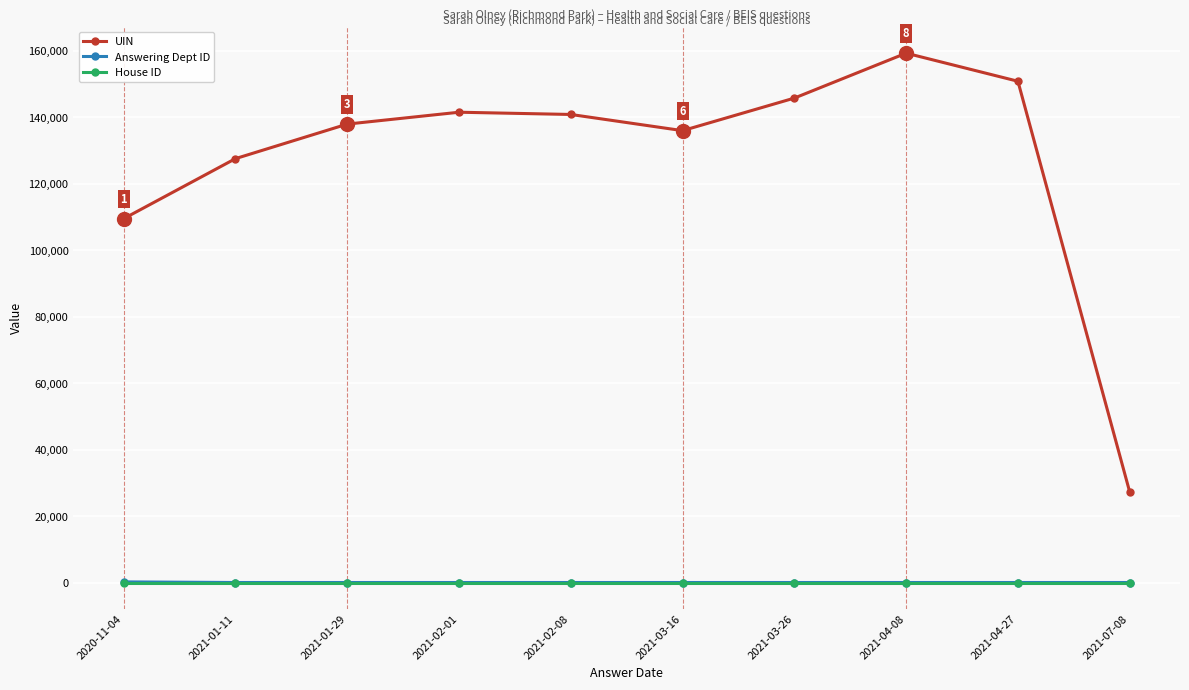

What is the smallest value displayed?

1